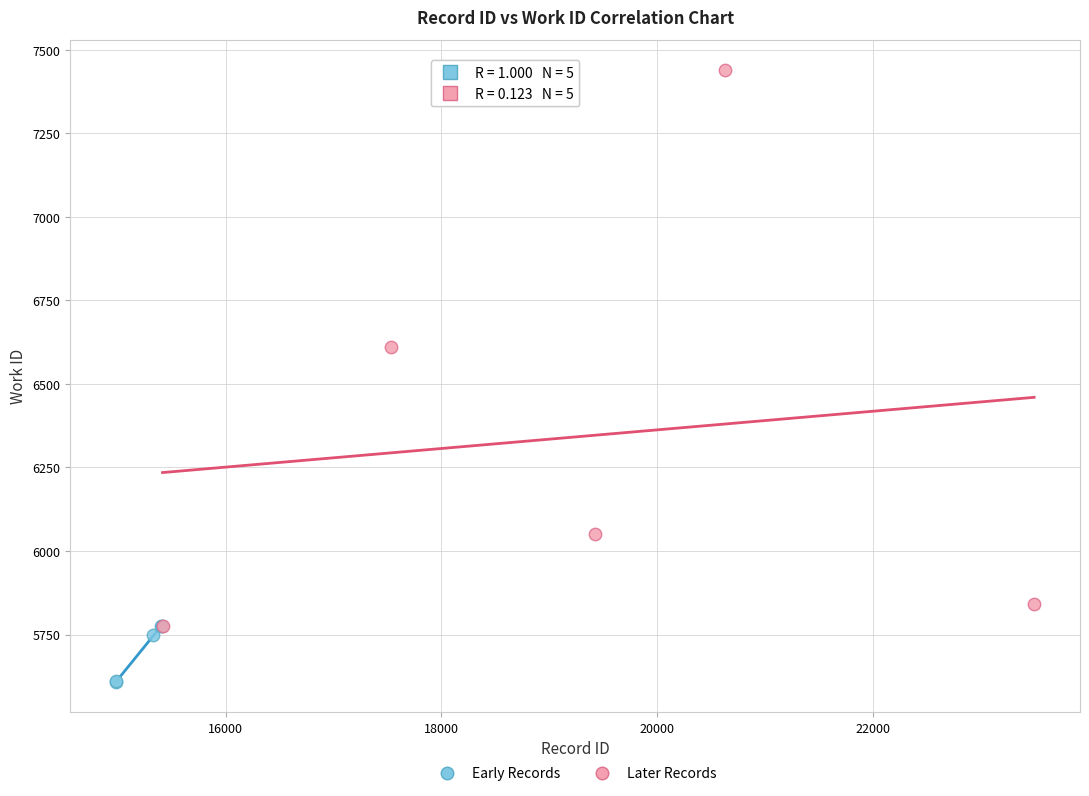

Which series has the largest Y range (max minus min)?

Later Records